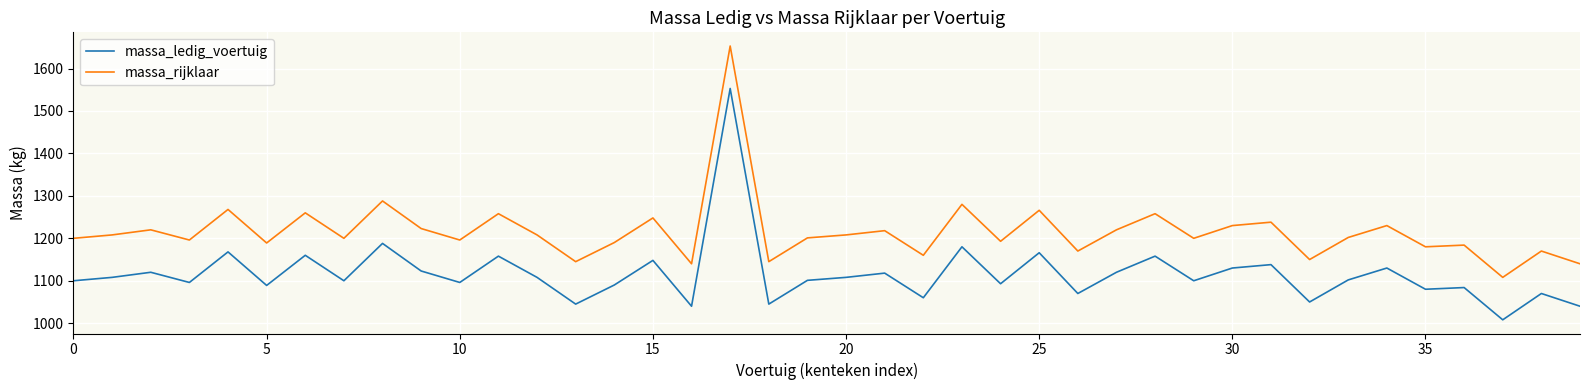

True or false: massa_rijklaar and massa_ledig_voertuig cross at least once.

False